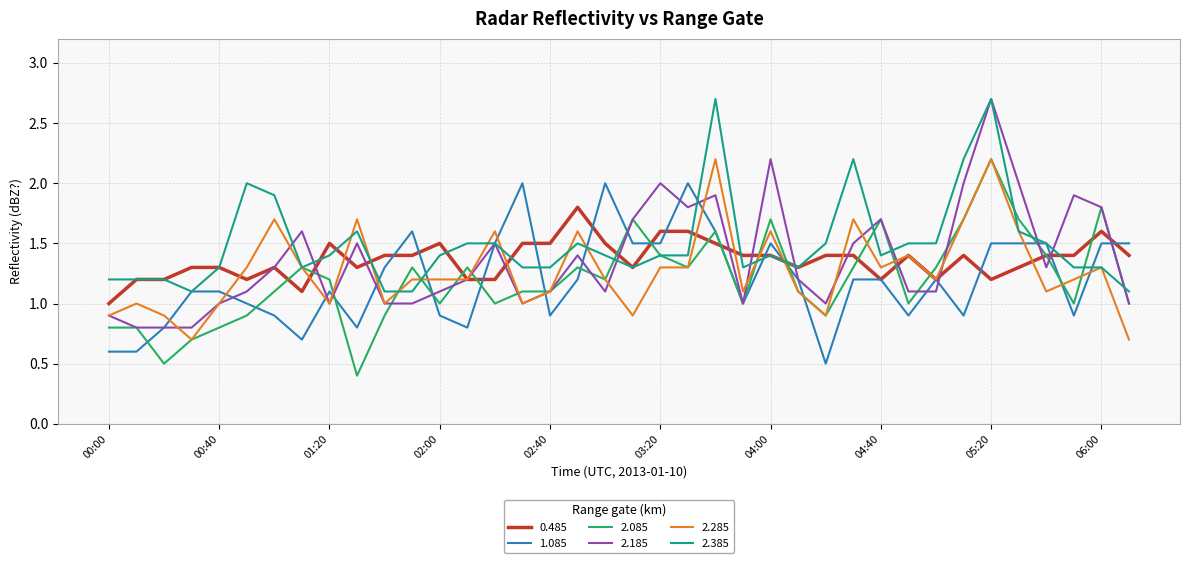

Does the chart display data point markers on the line(s)?

No